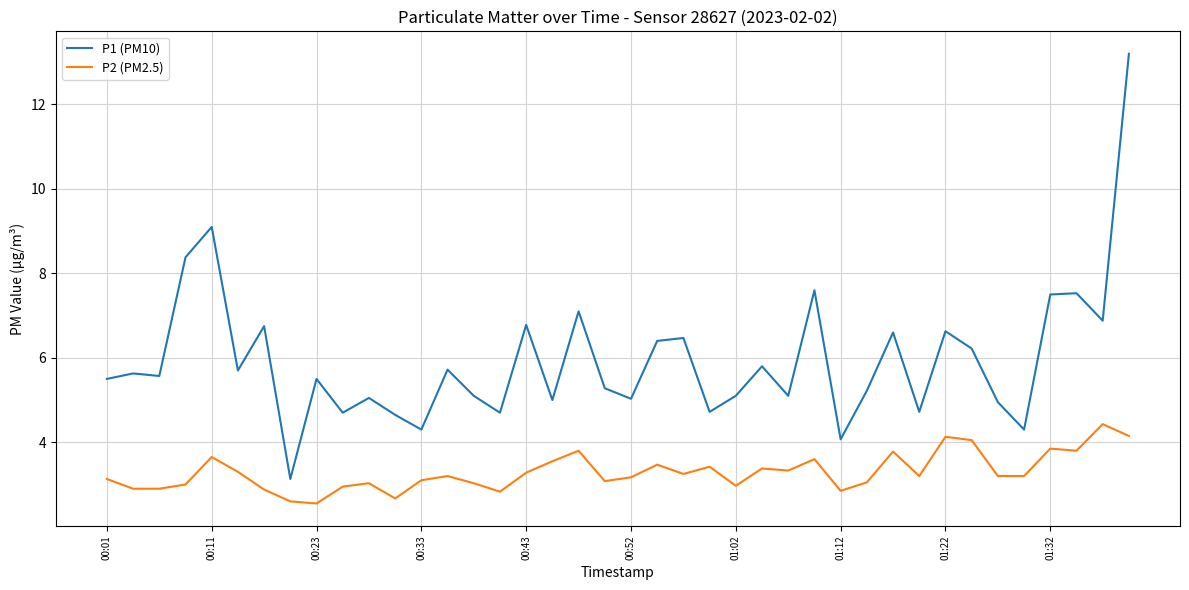

List the series in order of their peak value, highest first.

P1 (PM10), P2 (PM2.5)